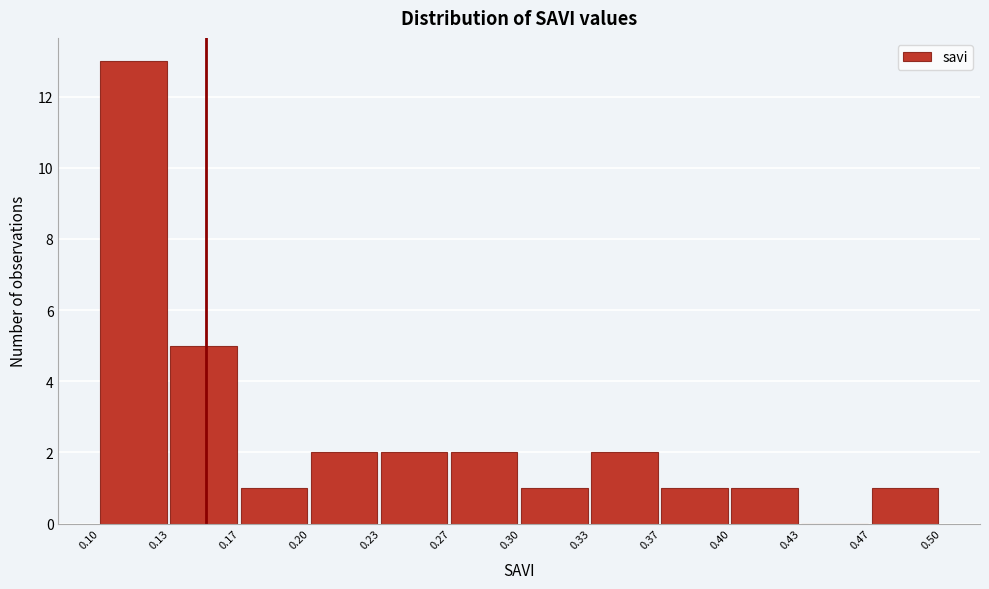

How tall is the bar that spans 0.23 to 0.27 on the x-axis? The values are not printed on the chart, so give them approximately, as read against the axis.

2